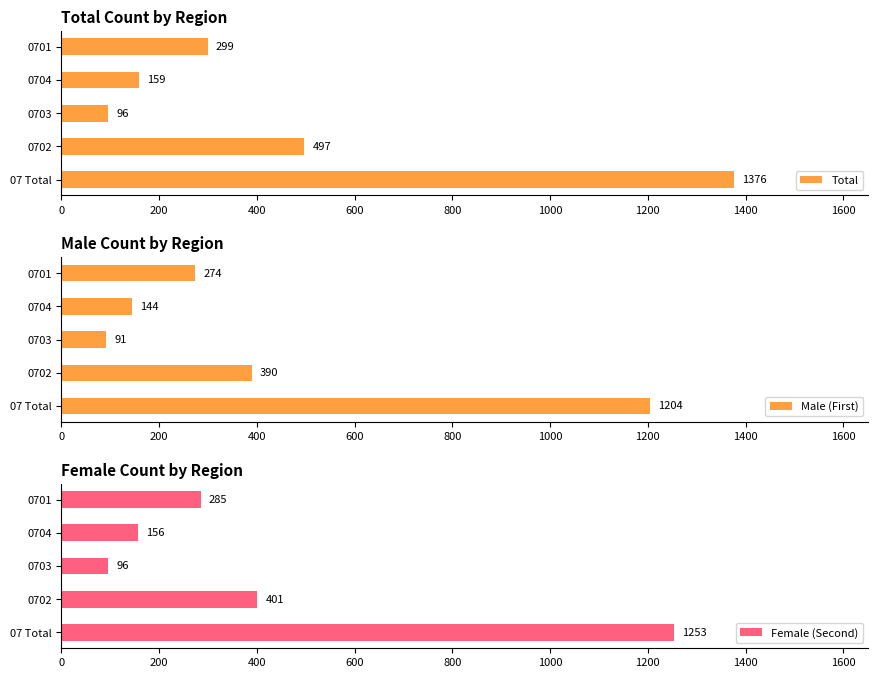

Which series has the largest range (max minus min)?

Total